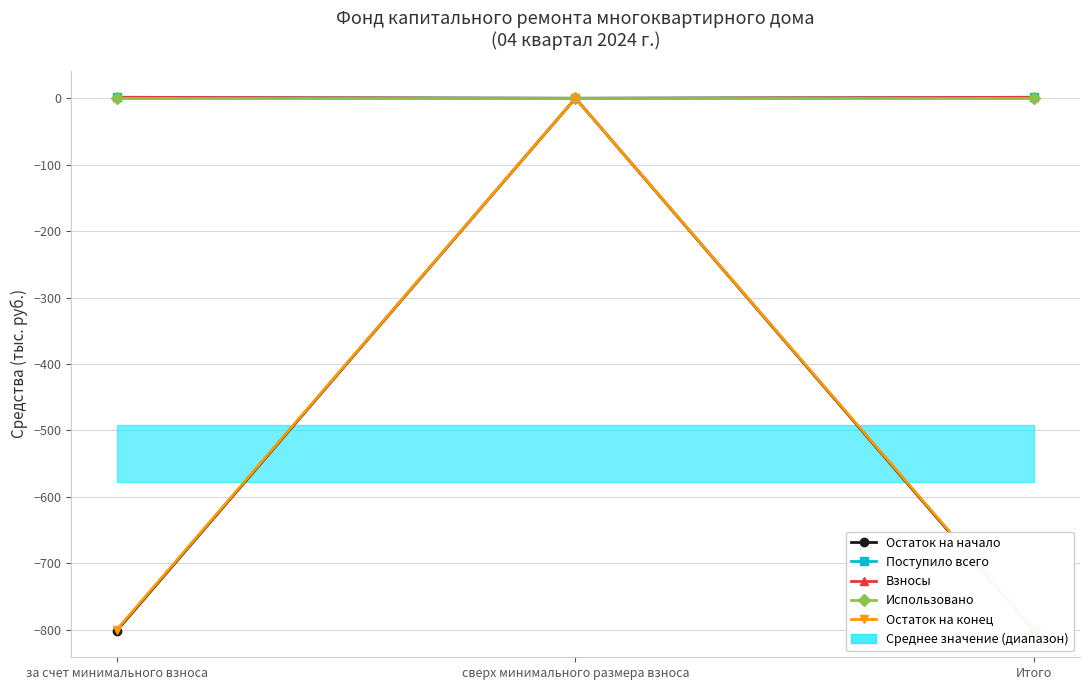

How many lines are shown in the chart?

5